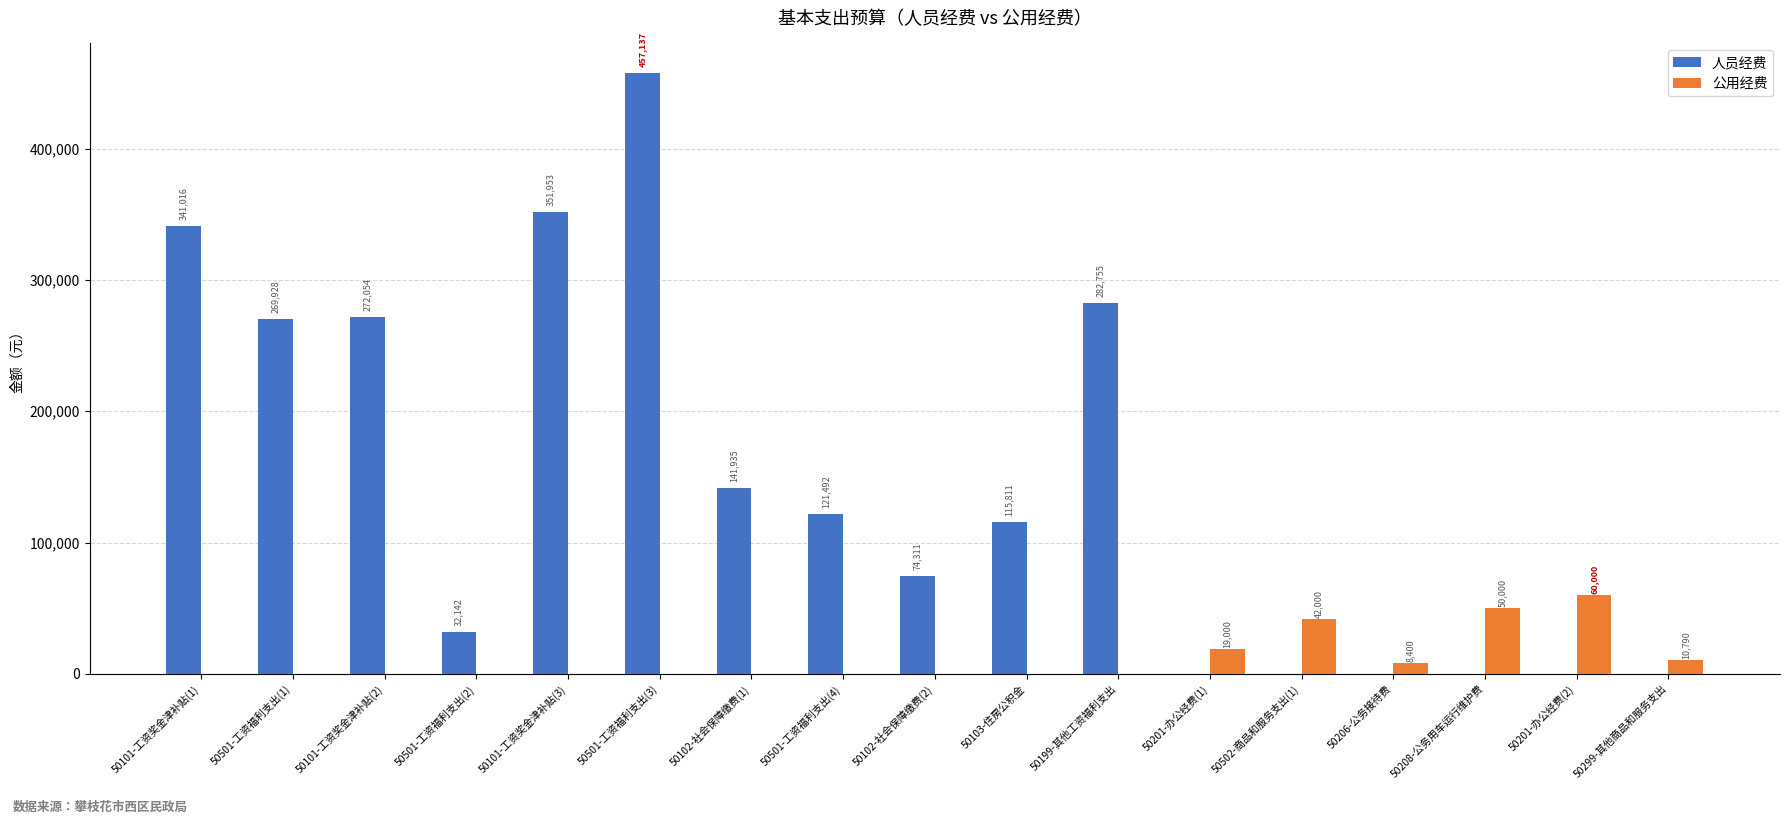

Which series has the largest range (max minus min)?

人员经费